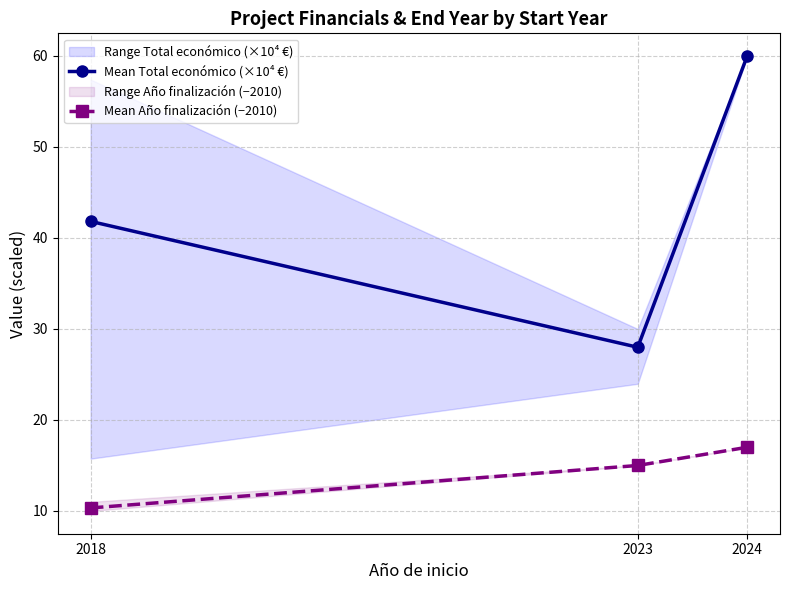

The Mean Año finalización (−2010) series shows 6.3 at 2018. True or false?

False